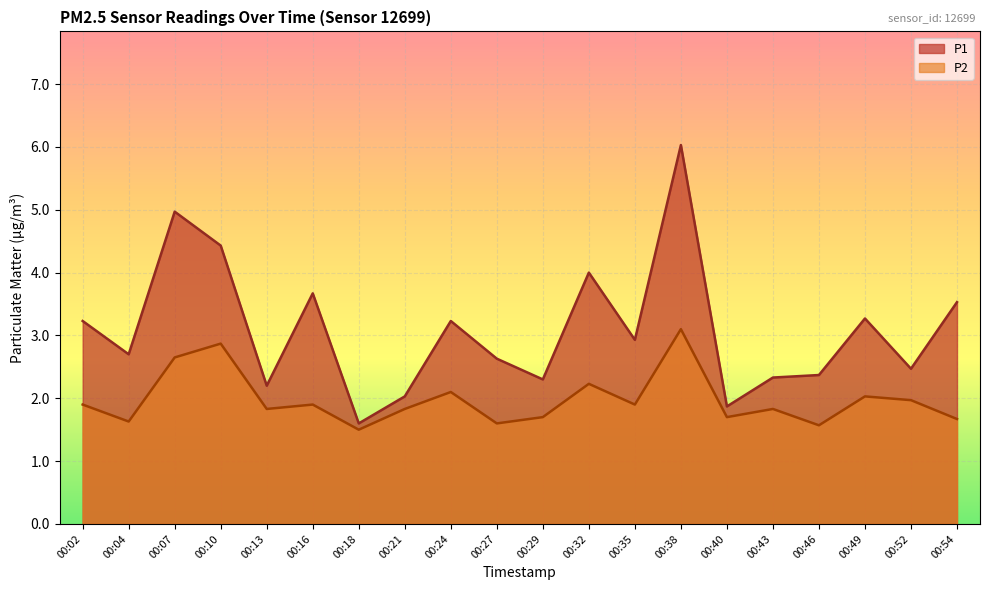

True or false: P1 and P2 intersect in this chart.

False